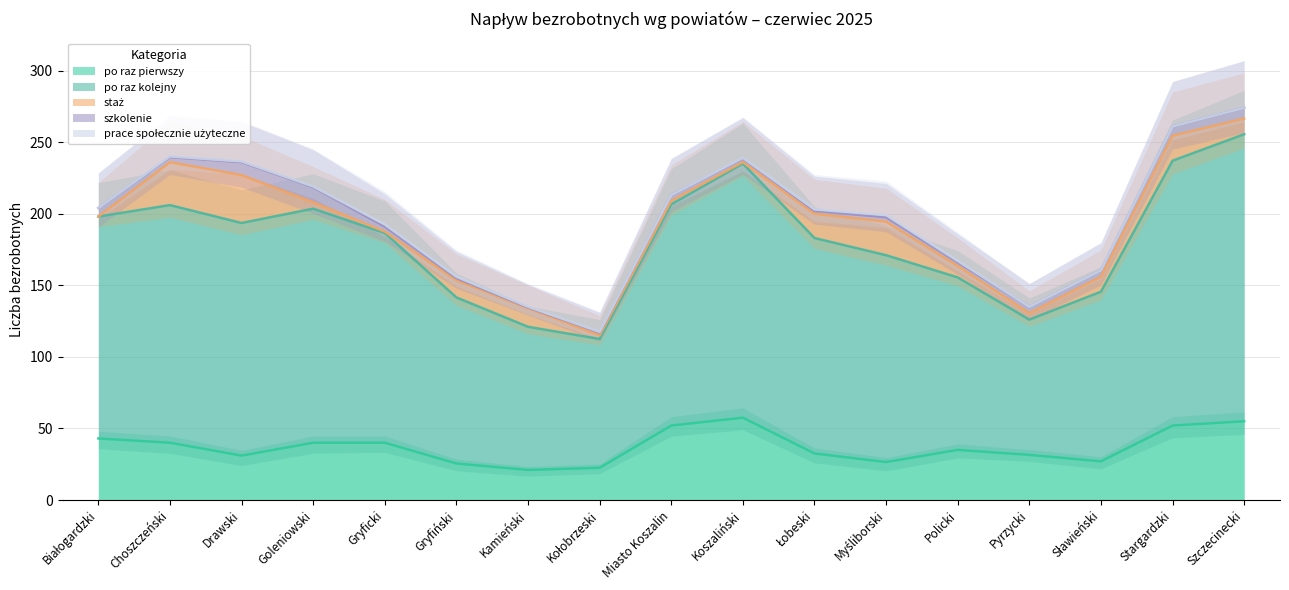

The po raz kolejny series shows 158 at Policki. True or false?

False